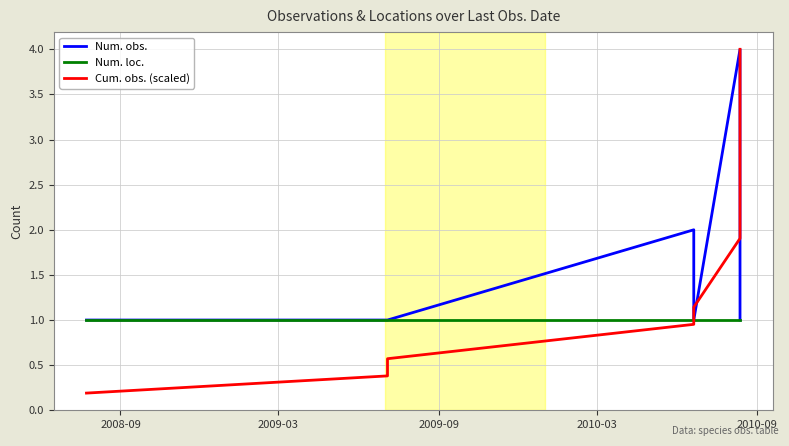

How many categories are shown in the chart?

12